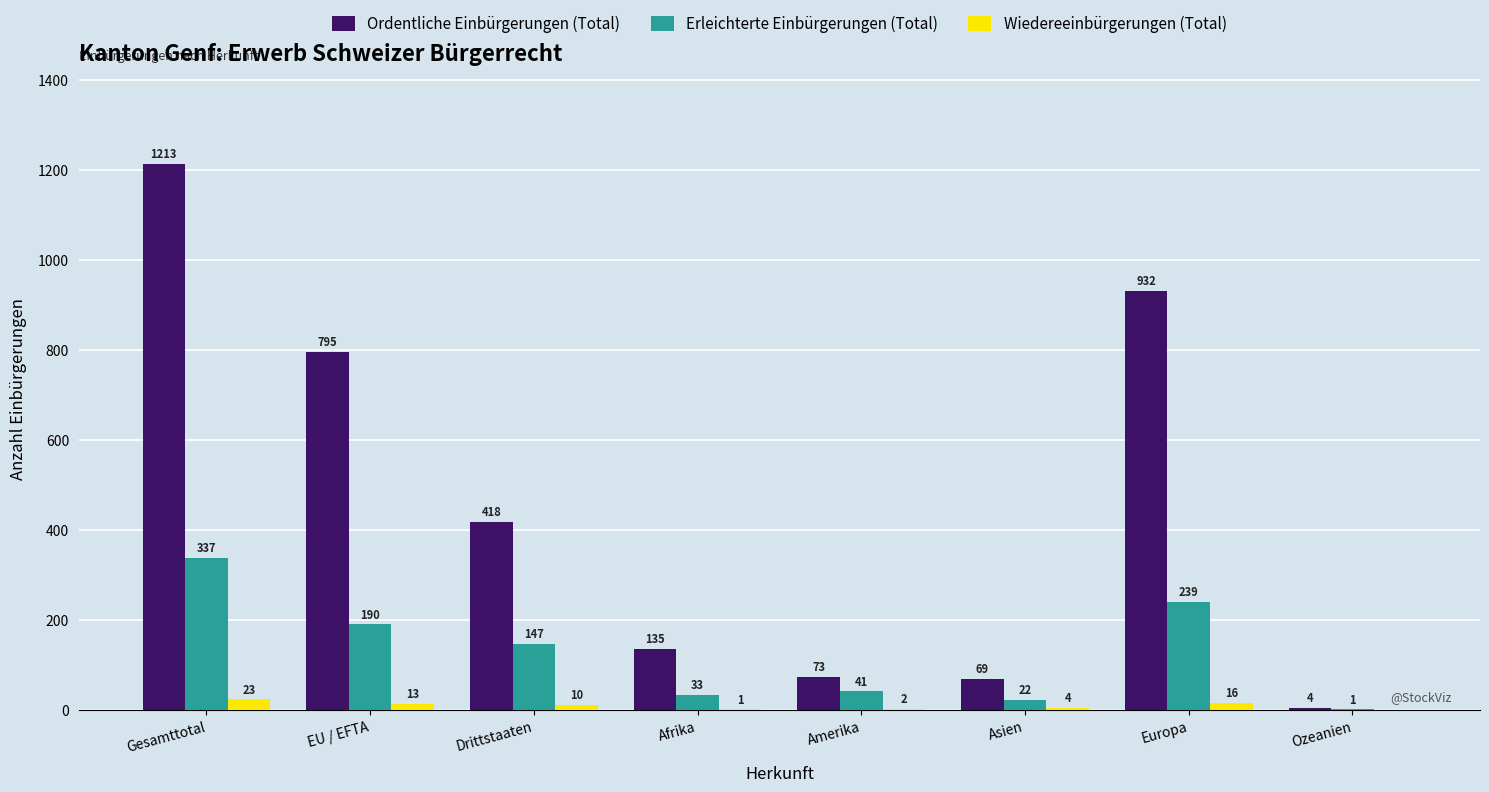

What are all the series names shown in the legend?

Ordentliche Einbürgerungen (Total), Erleichterte Einbürgerungen (Total), Wiedereeinbürgerungen (Total)